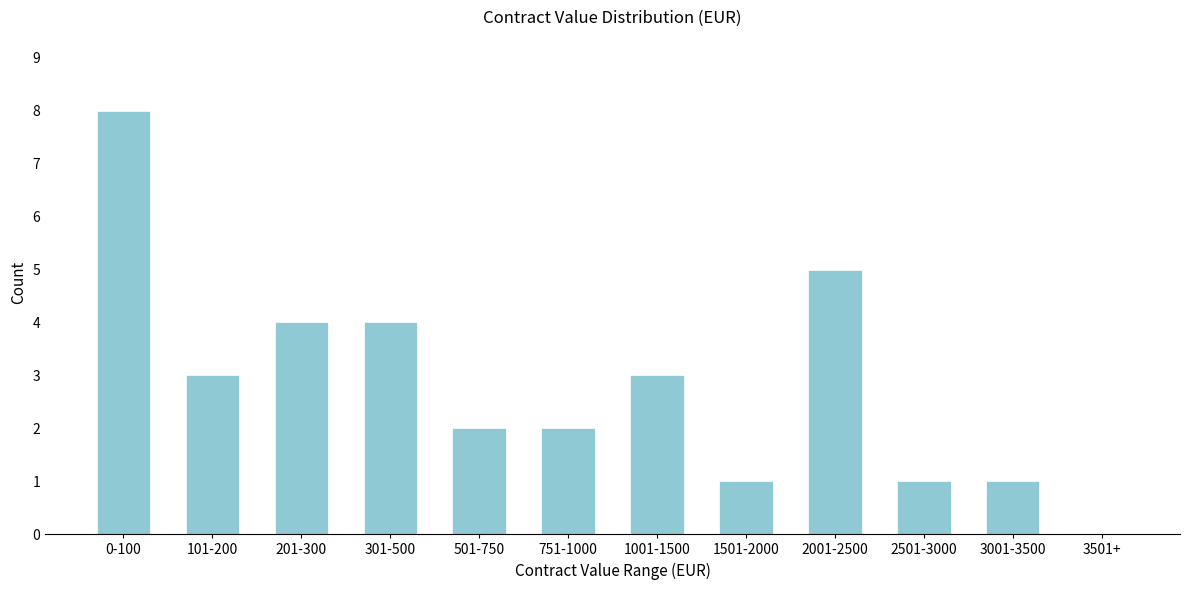

Reading left to right, extract all data points from this chart.

0-100=8	101-200=3	201-300=4	301-500=4	501-750=2	751-1000=2	1001-1500=3	1501-2000=1	2001-2500=5	2501-3000=1	3001-3500=1	3501+=0